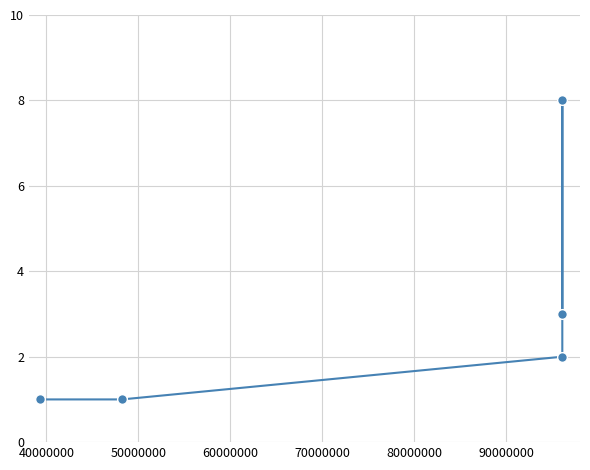

Does the chart have visible grid lines?

Yes